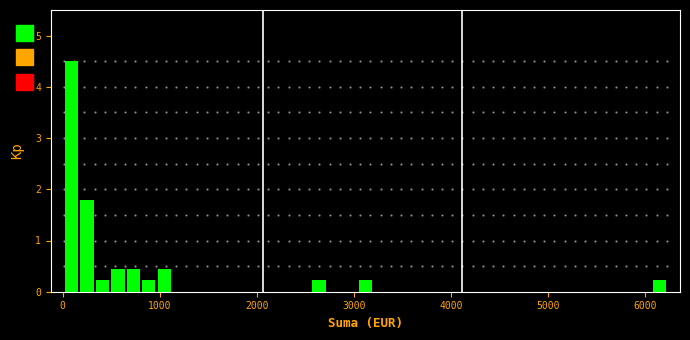

Read against the x-axis, roughly where is the centre of the tallest bar?

100